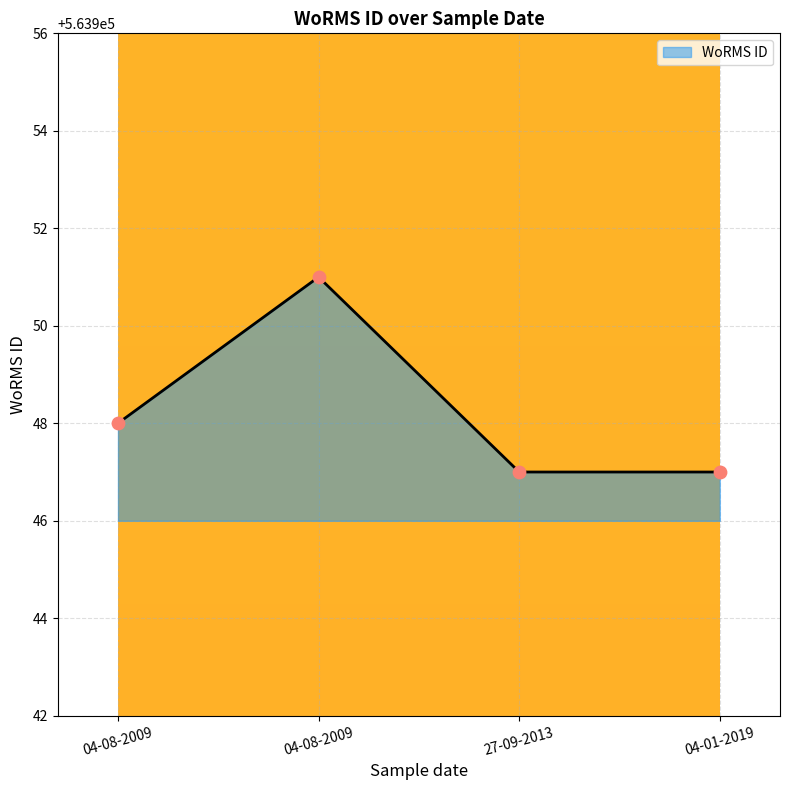

Approximately how many times larger is the value at 04-08-2009 compared to 04-08-2009?

1.0